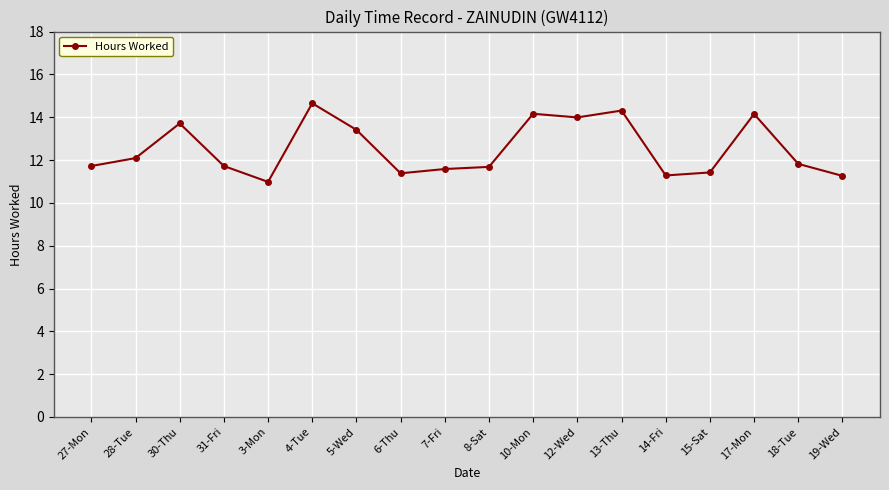

True or false: the data has more than 2 interior local peaks.

True